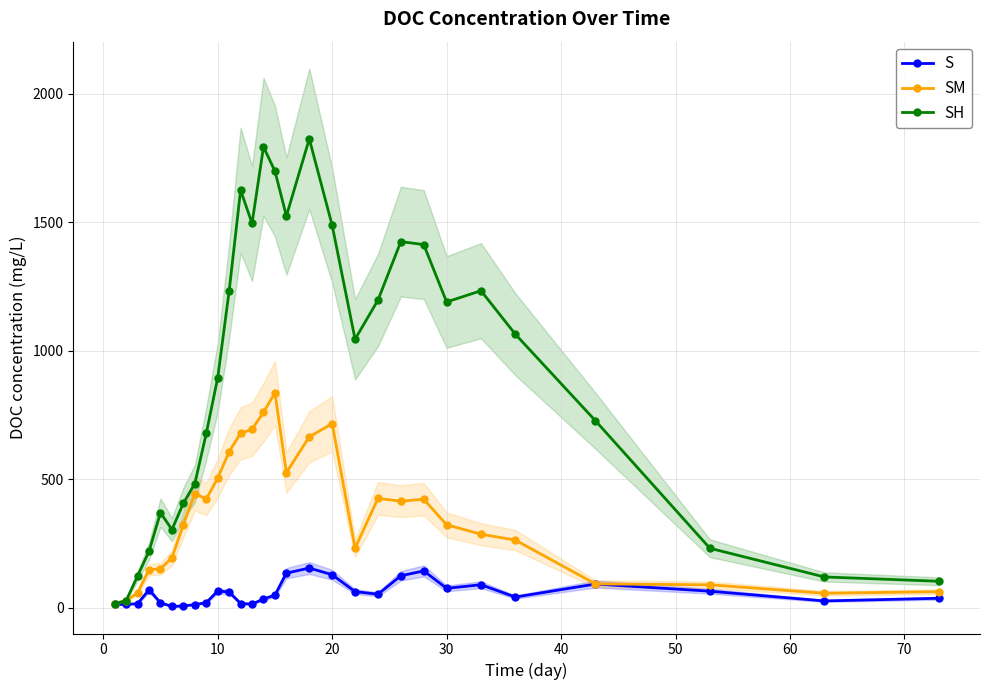

How many times do SH and SM cross each other?

1